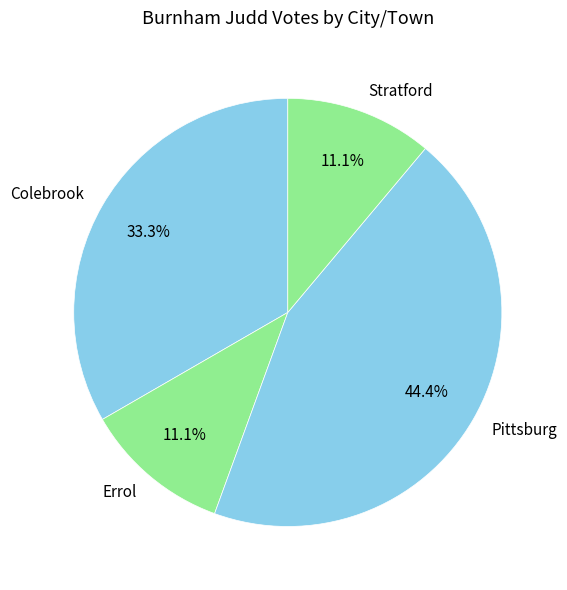

How many slices are in this pie chart?

4